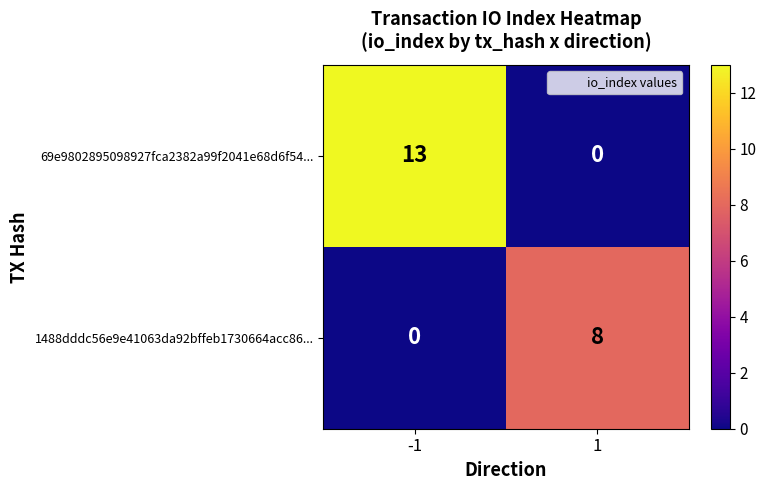

What is the maximum value for 69e9802895098927fca2382a99f2041e68d6f54...?

13